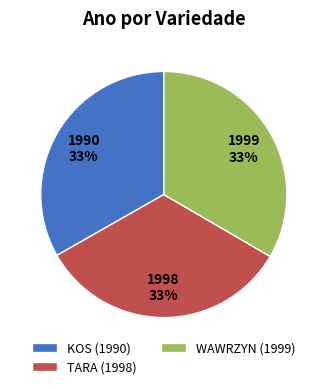

Approximately how many times larger is the value at TARA compared to WAWRZYN?

1.0